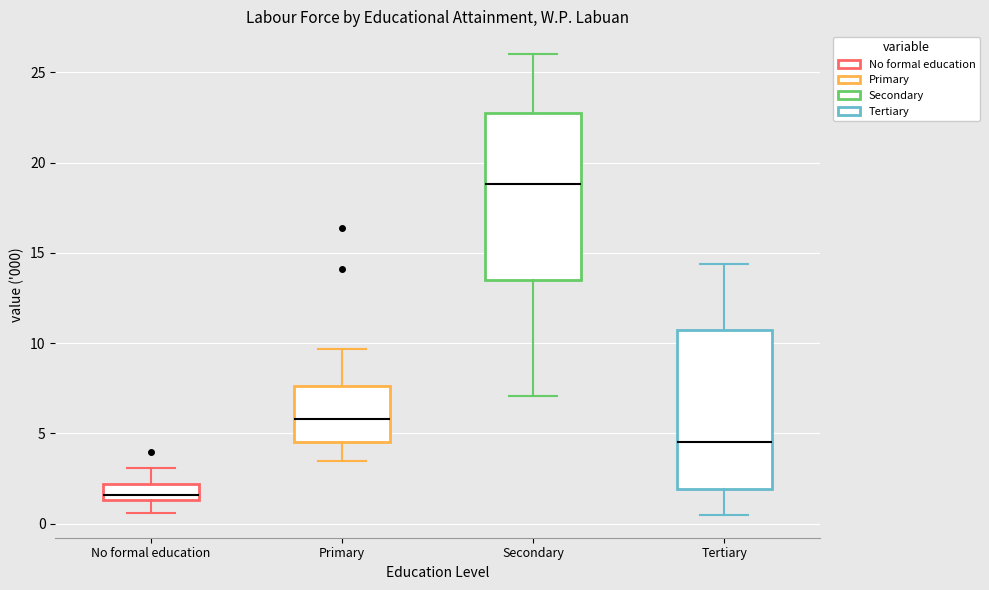

Reading left to right, read every box against the y-axis: the position of its median line, the range the box covers, and the ends of its whiskers. The values are not printed on the chart, so give them approximately, as read against the axis.

No formal education: median 1.5 (just above the box's lower edge), box 1.5 to 2.0, whiskers 0.5 to 3.0
Primary: median 6.0, box 4.5 to 7.5, whiskers 3.5 to 9.5
Secondary: median 19.0, box 13.5 to 23.0, whiskers 7.0 to 26.0
Tertiary: median 4.5, box 2.0 to 11.0, whiskers 0.5 to 14.5